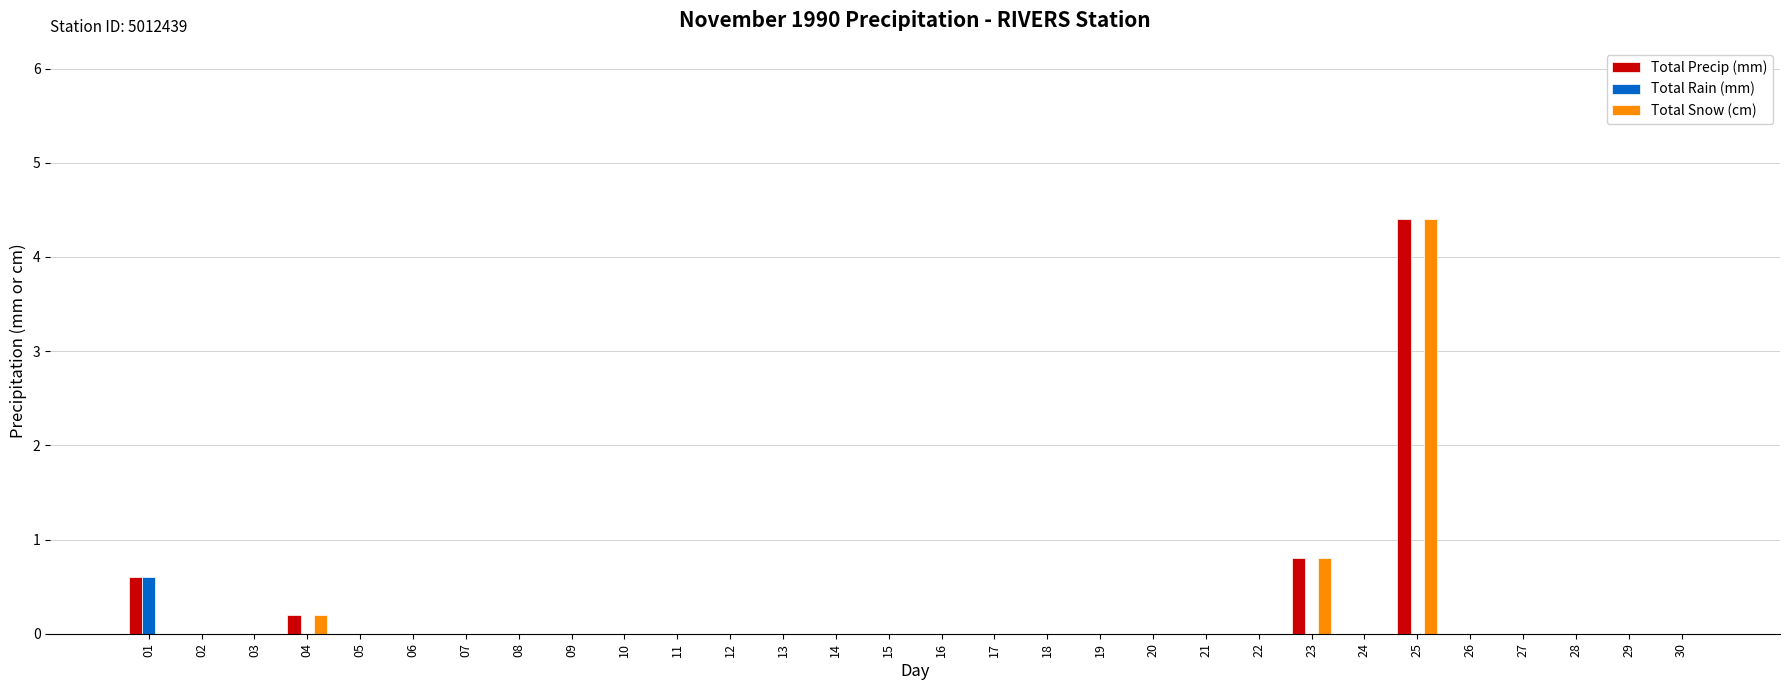

Which category has the highest value in the Total Precip (mm) series?

25